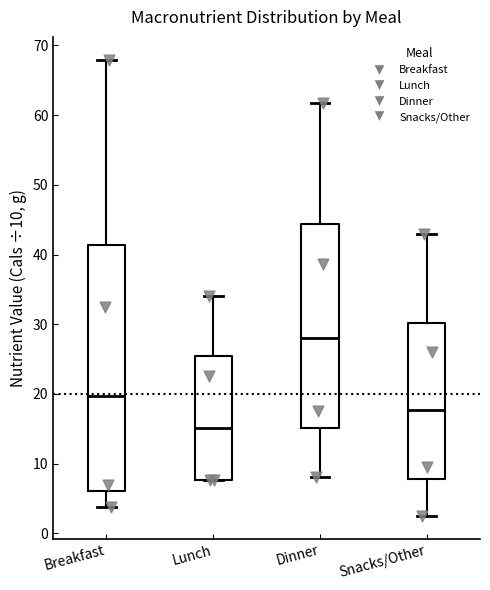

Where is the upper edge of the box for Breakfast on the y-axis? The values are not printed on the chart, so give them approximately, as read against the axis.

41